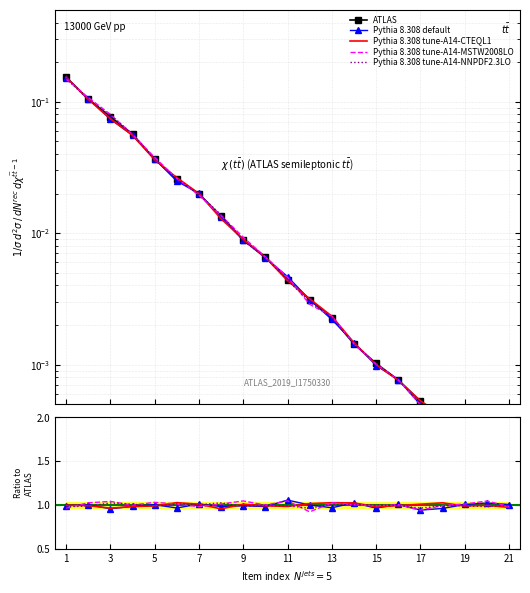

Reading left to right, list all the values displayed in this chart.

ATLAS: 0.2	0.1	0.1	0.1	0.0	0.0	0.0	0.0	0.0	0.0	0.0	0.0	0.0	0.0	0.0	0.0	0.0	0.0	0.0	0.0	0.0
Pythia 8.308 default: 1.0	1.0	1.0	1.0	1.0	1.0	1.0	1.0	1.0	1.0	1.1	1.0	1.0	1.0	1.0	1.0	0.9	1.0	1.0	1.0	1.0
Pythia 8.308 tune-A14-CTEQL1: 1.0	1.0	1.0	1.0	1.0	1.0	1.0	1.0	1.0	1.0	1.0	1.0	1.0	1.0	1.0	1.0	1.0	1.0	1.0	1.0	1.0
Pythia 8.308 tune-A14-MSTW2008LO: 1.0	1.0	1.0	1.0	1.0	1.0	1.0	1.0	1.0	1.0	1.0	0.9	1.0	1.0	1.0	1.0	0.9	1.0	1.0	1.0	1.0
Pythia 8.308 tune-A14-NNPDF2.3LO: 1.0	1.0	1.0	1.0	1.0	1.0	1.0	1.0	1.0	1.0	1.0	1.0	1.0	1.0	1.0	1.0	1.0	1.0	1.0	1.0	1.0